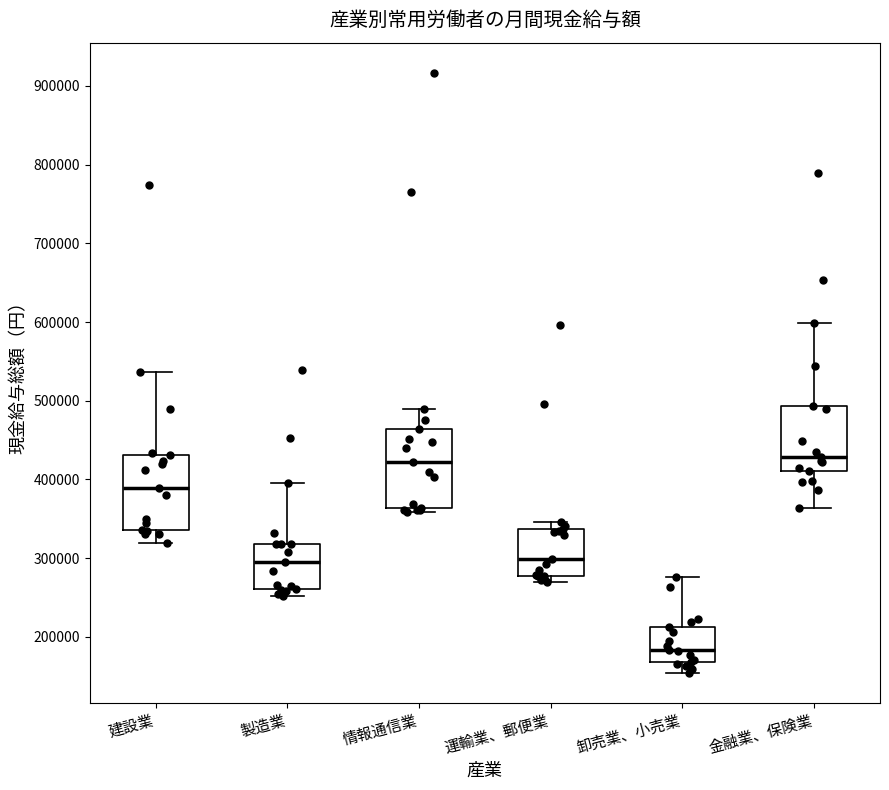

Where is the upper edge of the box for 運輸業、郵便業 on the y-axis? The values are not printed on the chart, so give them approximately, as read against the axis.

340000